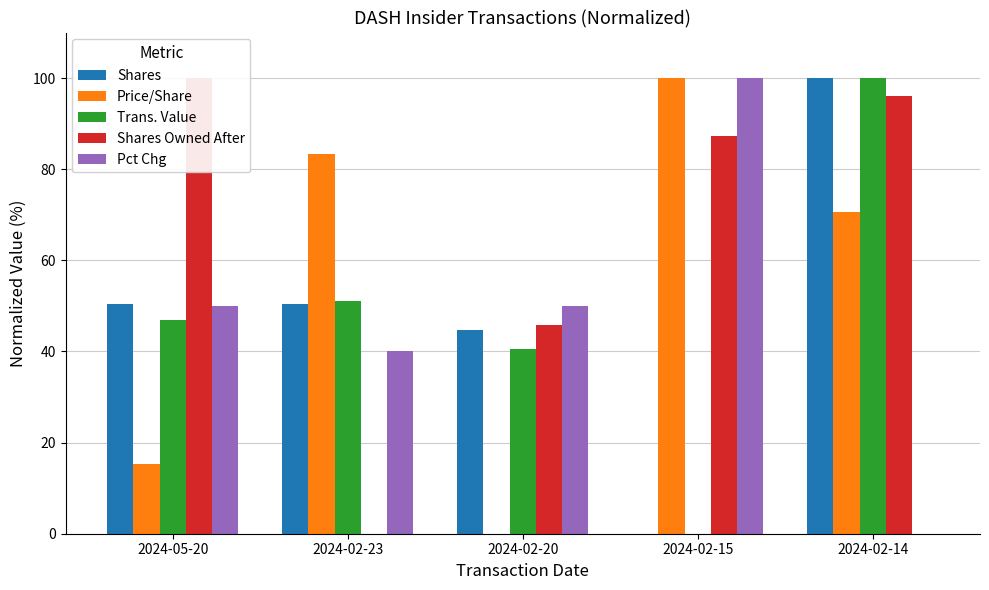

What is the sum of the Shares Owned After values at 2024-02-14 and 2024-02-20?

141.8